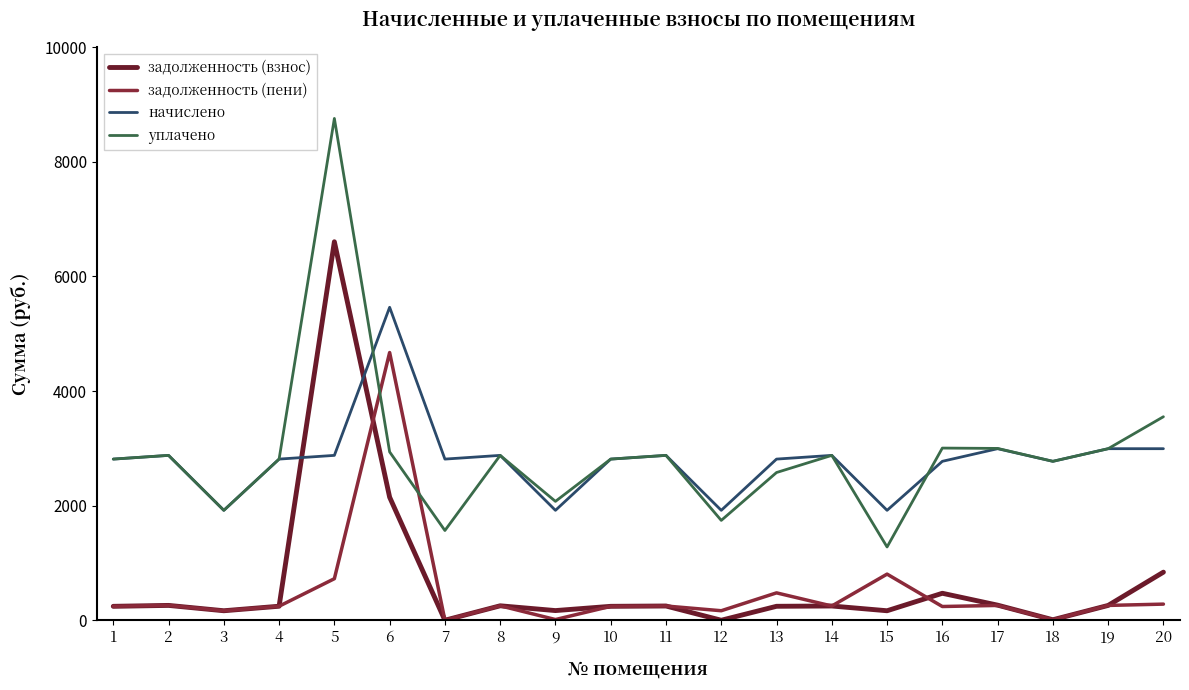

At which category is the sum across all series the highest?

5